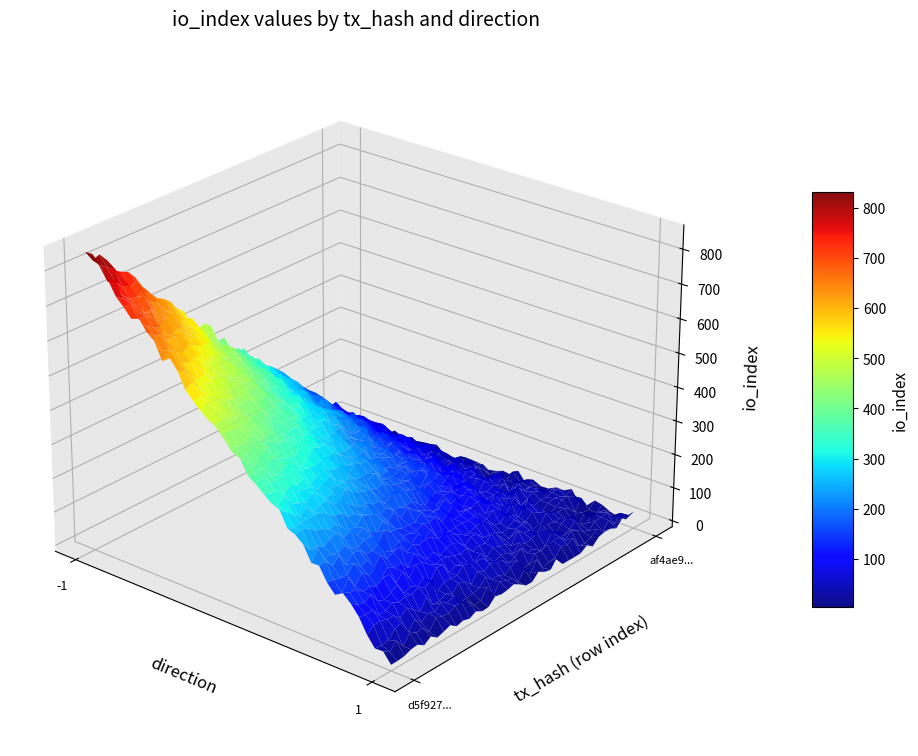

What is the maximum value for af4ae932945324d1c07055e38693d969895c6b4?

17